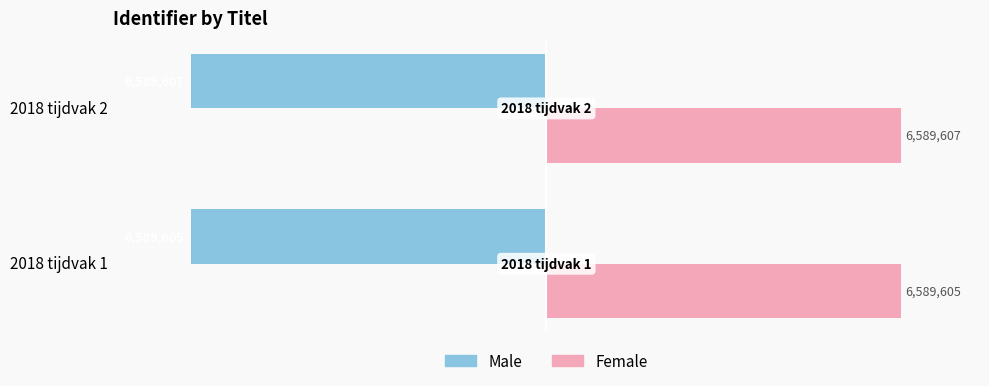

What is the average value of the Female series?

6589606